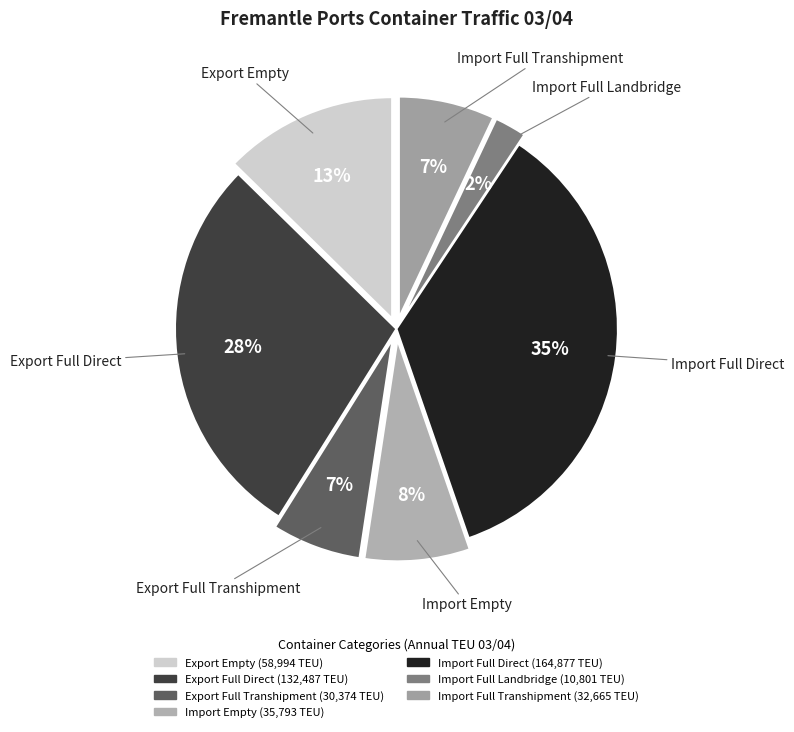

Which slice is the largest?

Import Full Direct